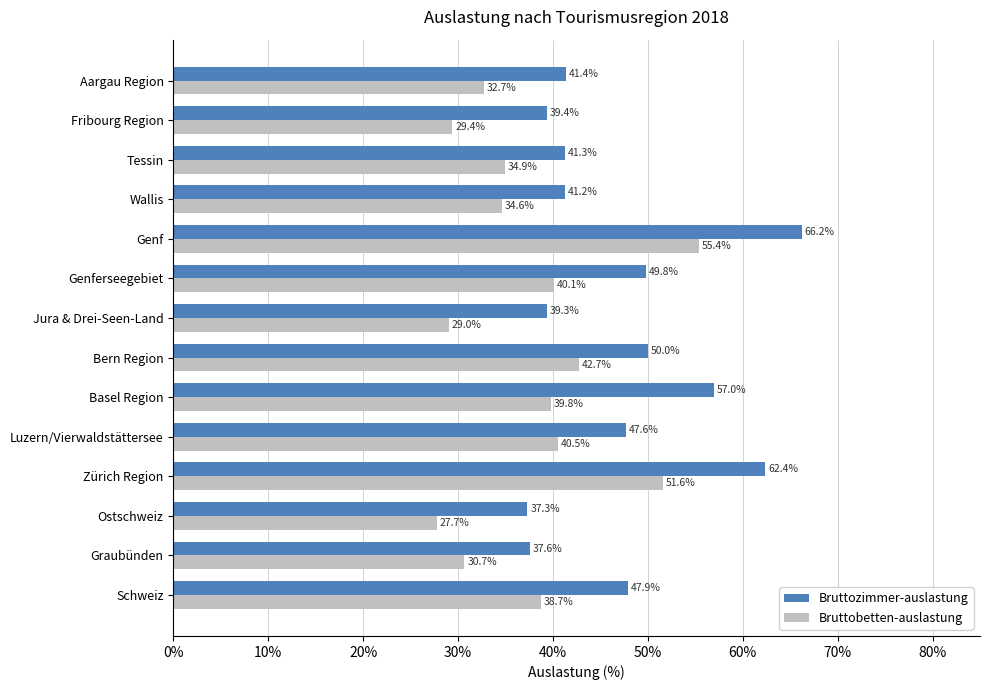

What is the spread (max minus min) of values at Ostschweiz?

9.6